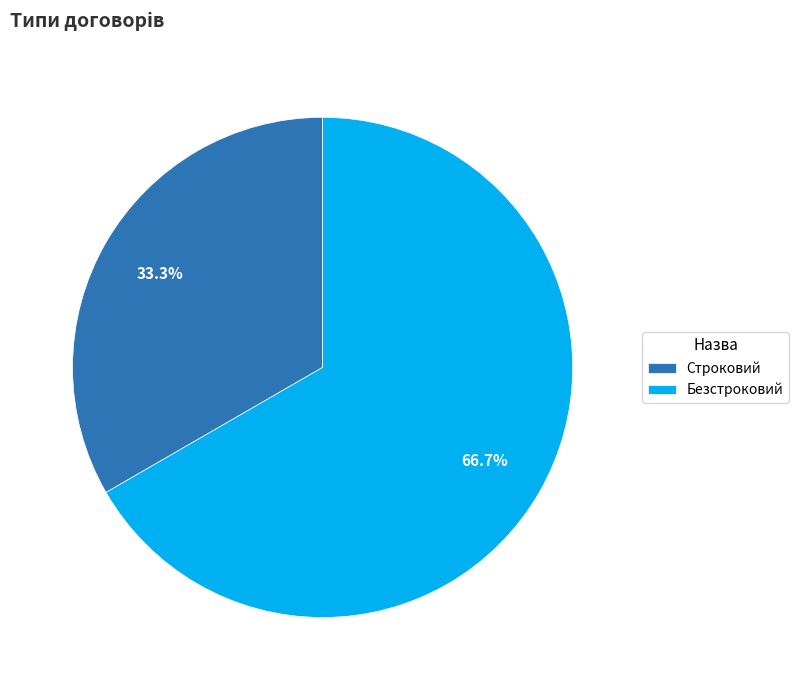

Is Безстроковий the majority of the pie?

Yes